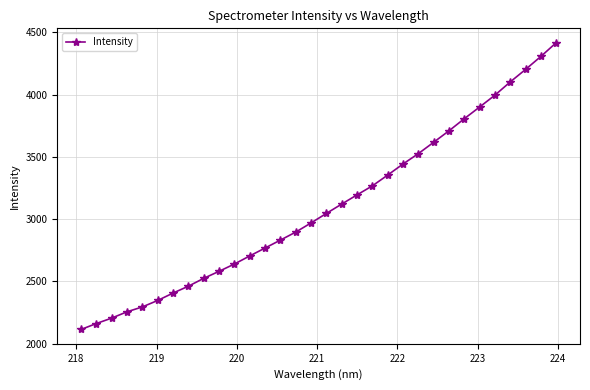

What is the sum of all values?

99162.3